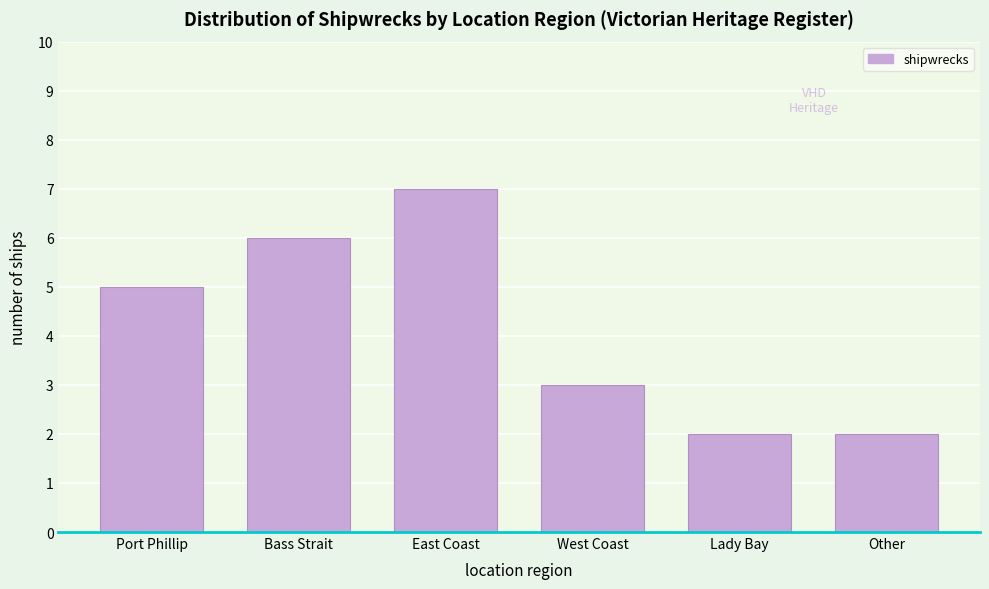

Reading right to left, transcribe all the data shown in this chart.

2	2	3	7	6	5